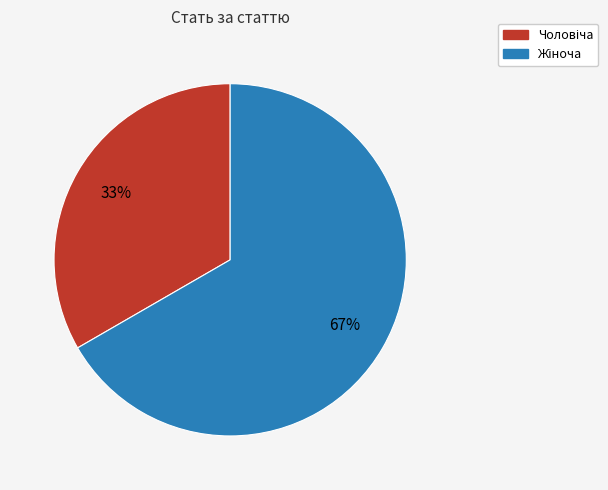

To the nearest percent, what is the average slice percentage?

50%